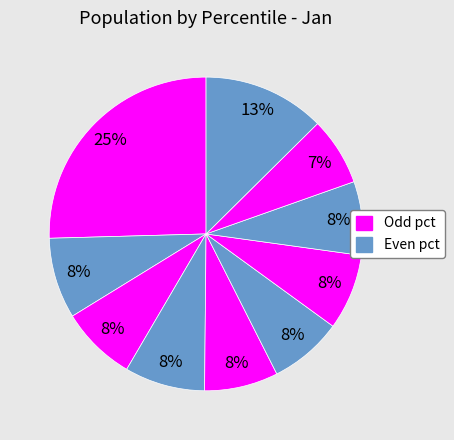

Count the number of slices in the pie.

10